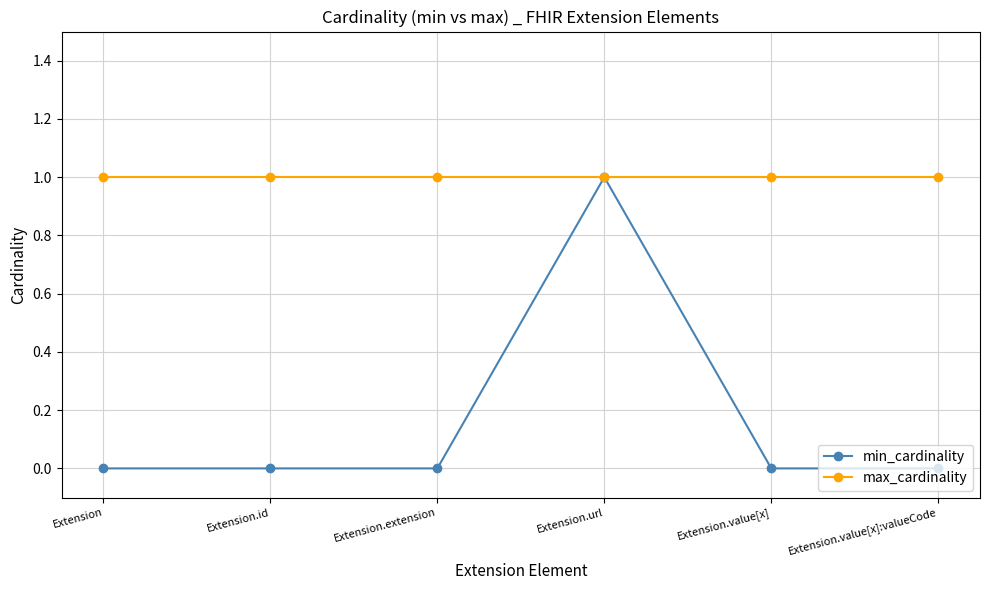

Read the max_cardinality value at Extension.value[x]:valueCode.

1